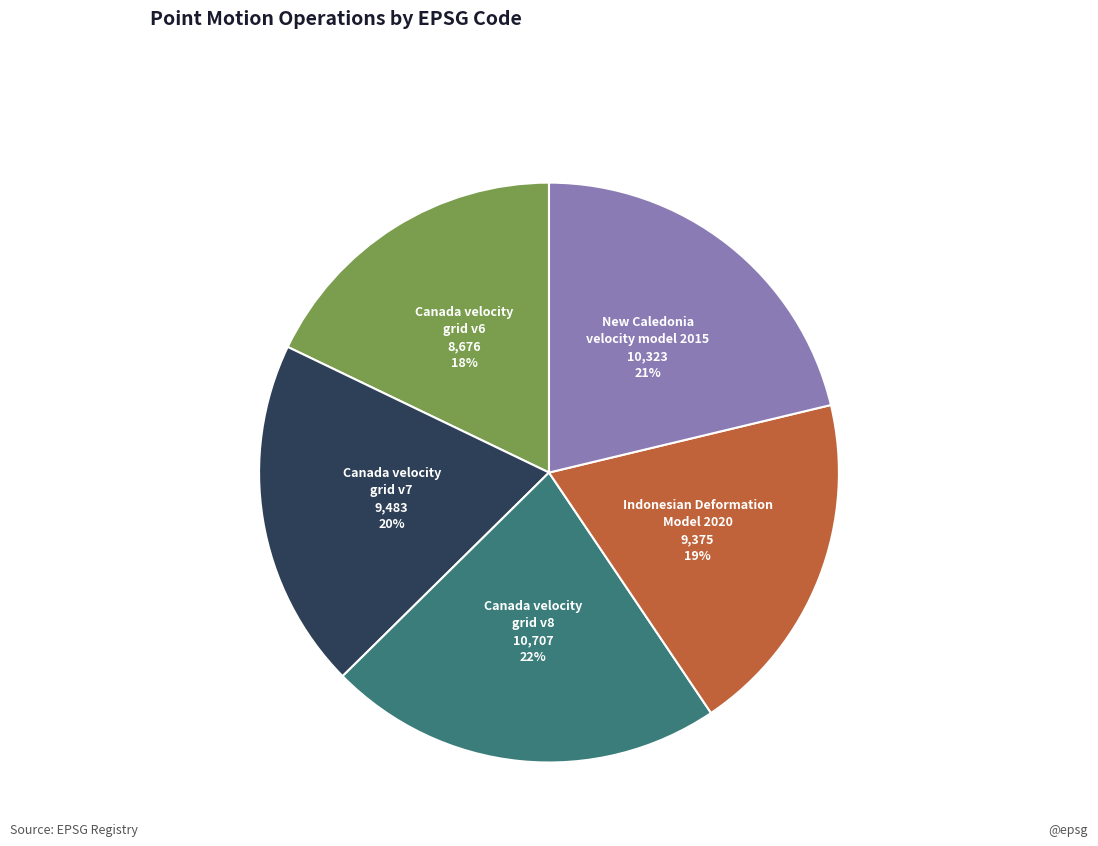

Is there any slice that represents more than half of the pie?

No